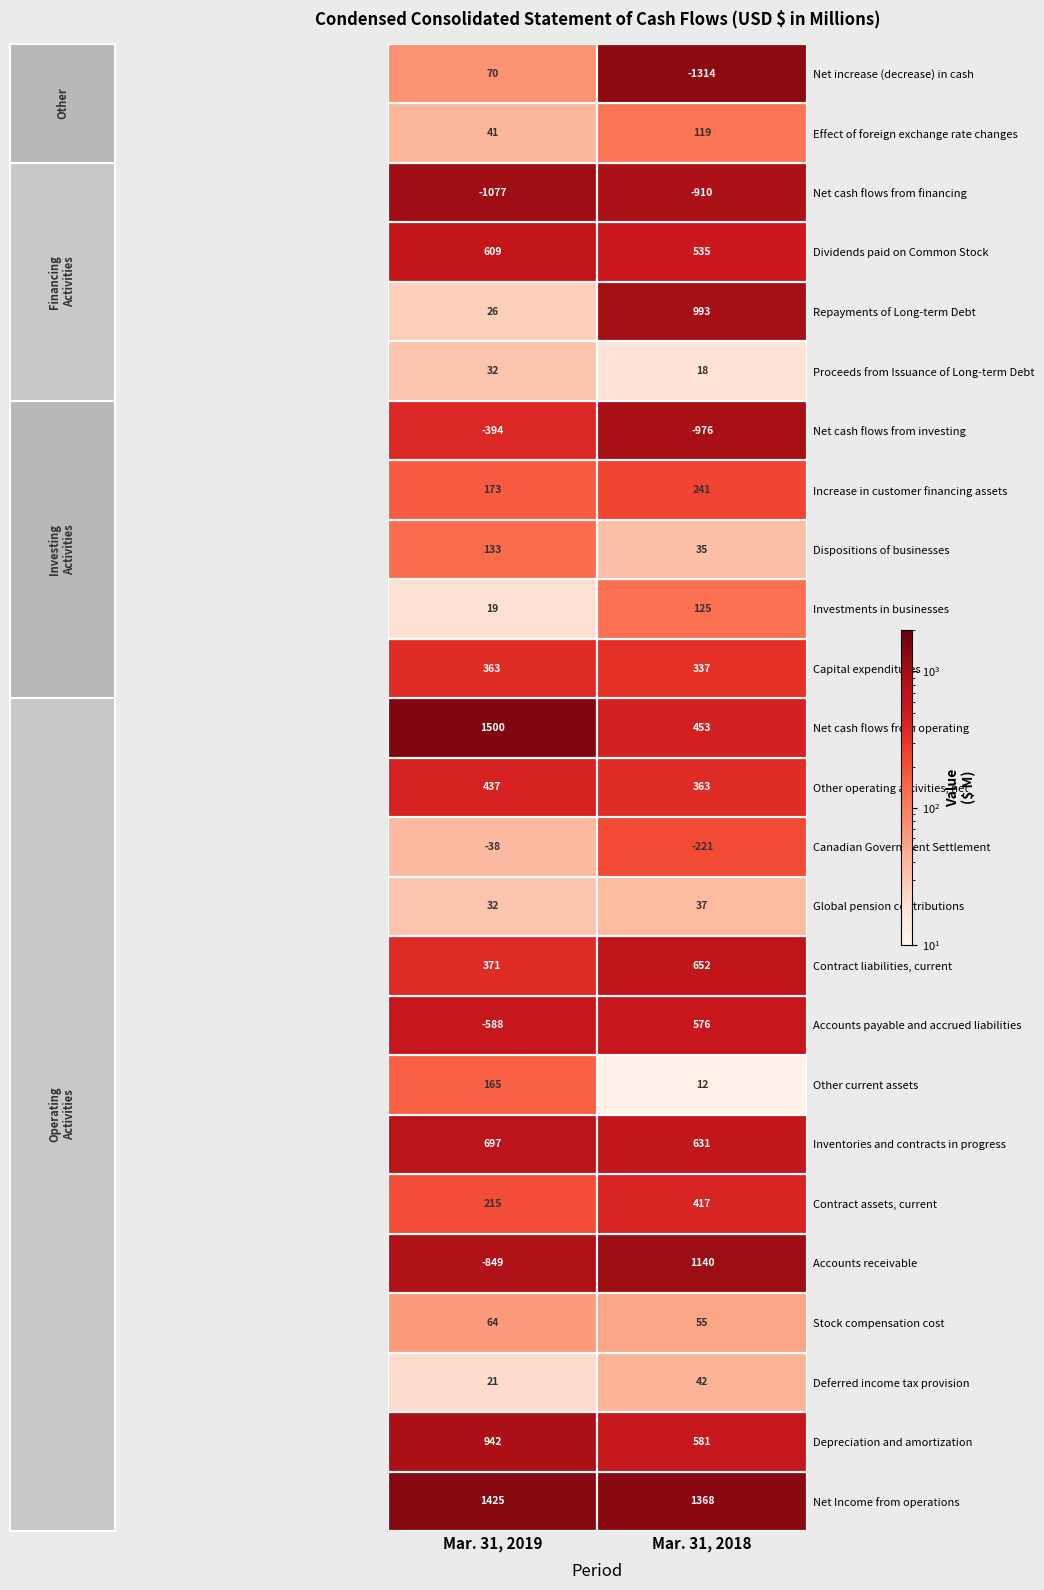

What is the sum of all Stock compensation cost values?

119